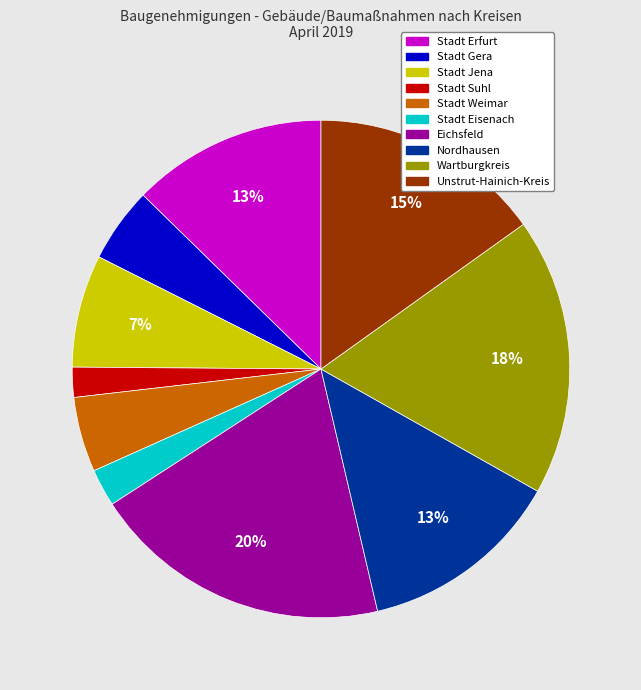

Does any single category account for the majority?

No